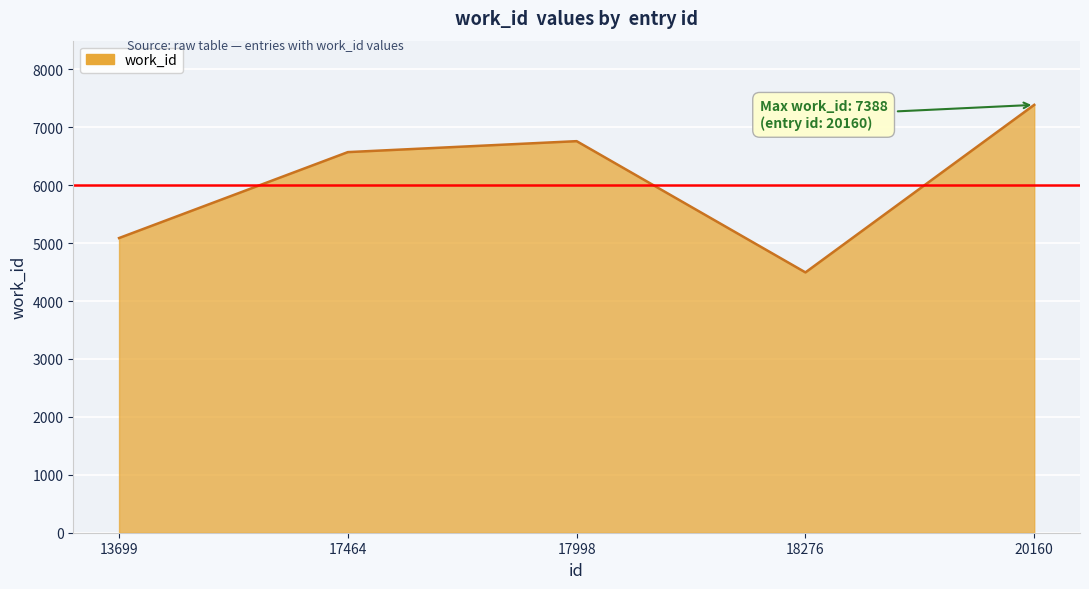

Between 17464 and 20160, which is larger?

20160